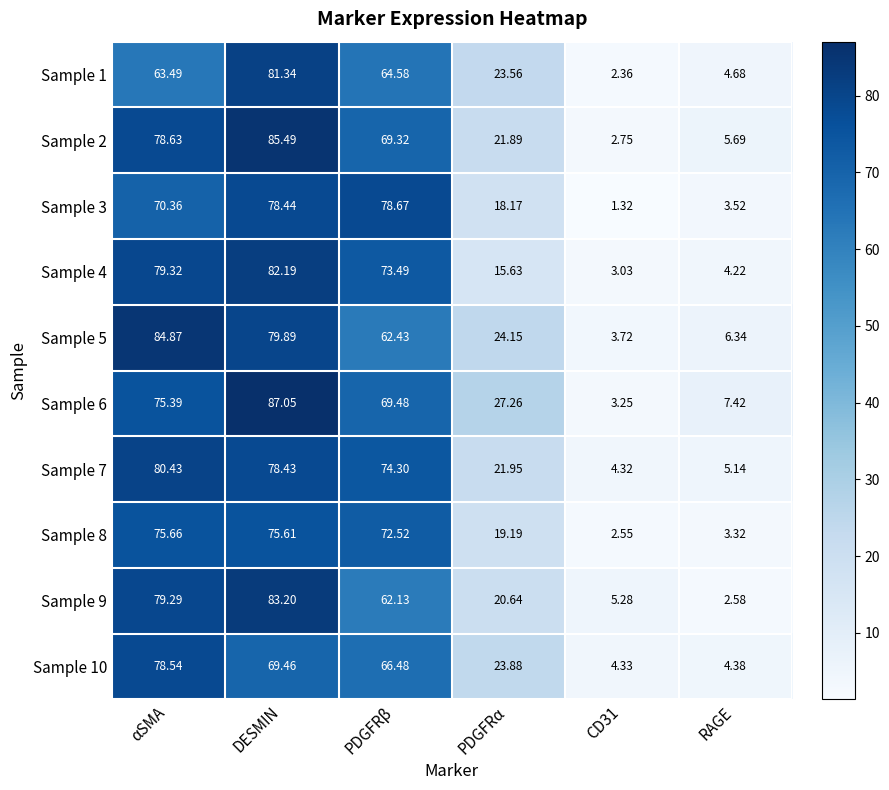

How many distinct data groups are displayed?

10